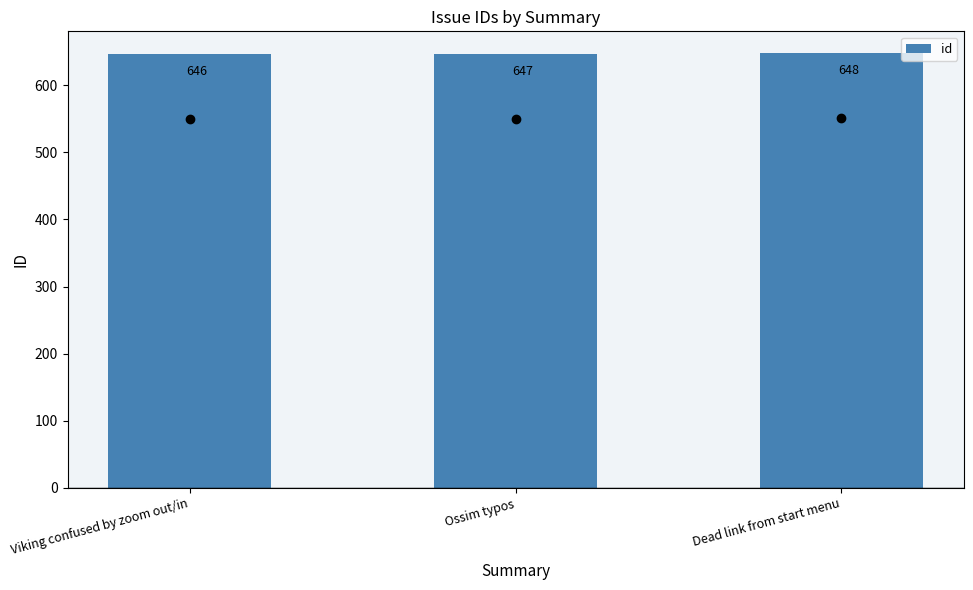

What is the average value?

647